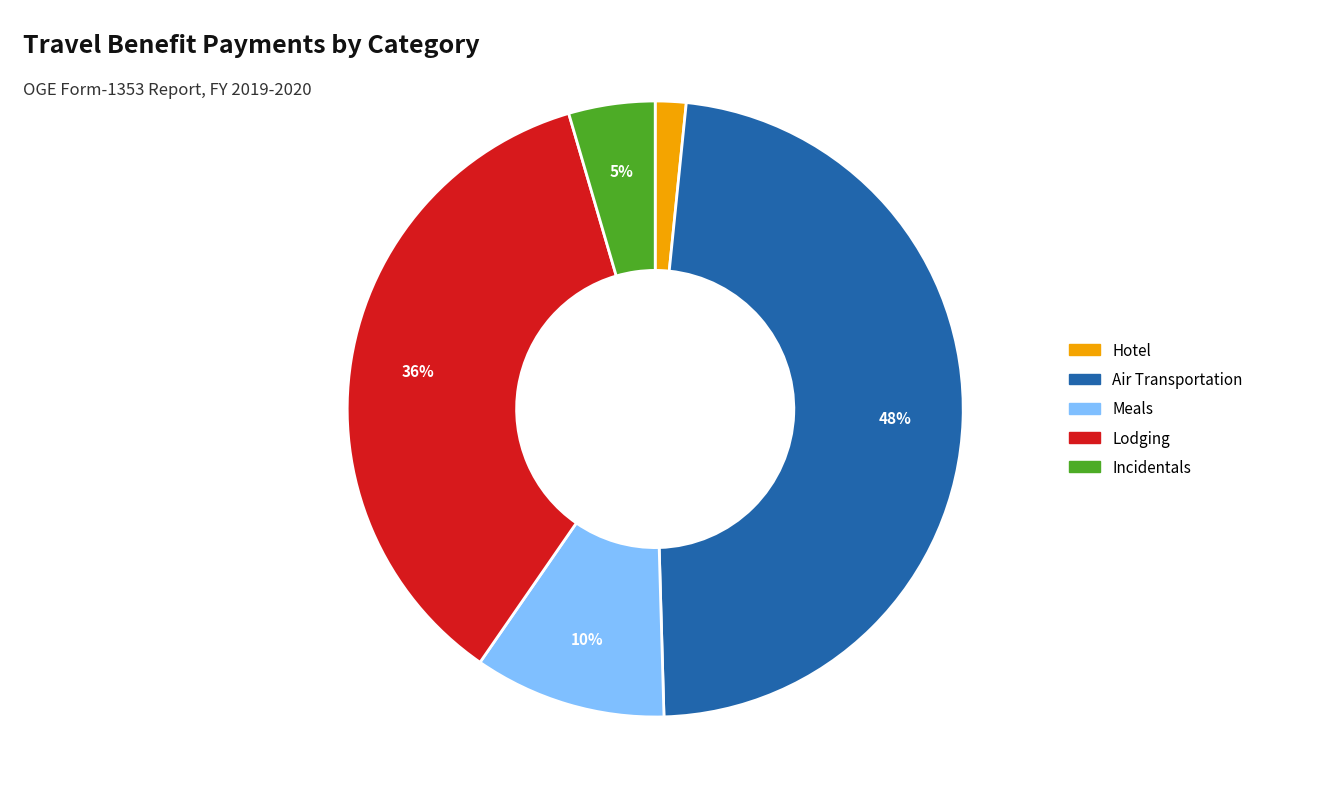

Is there any slice that represents more than half of the pie?

No